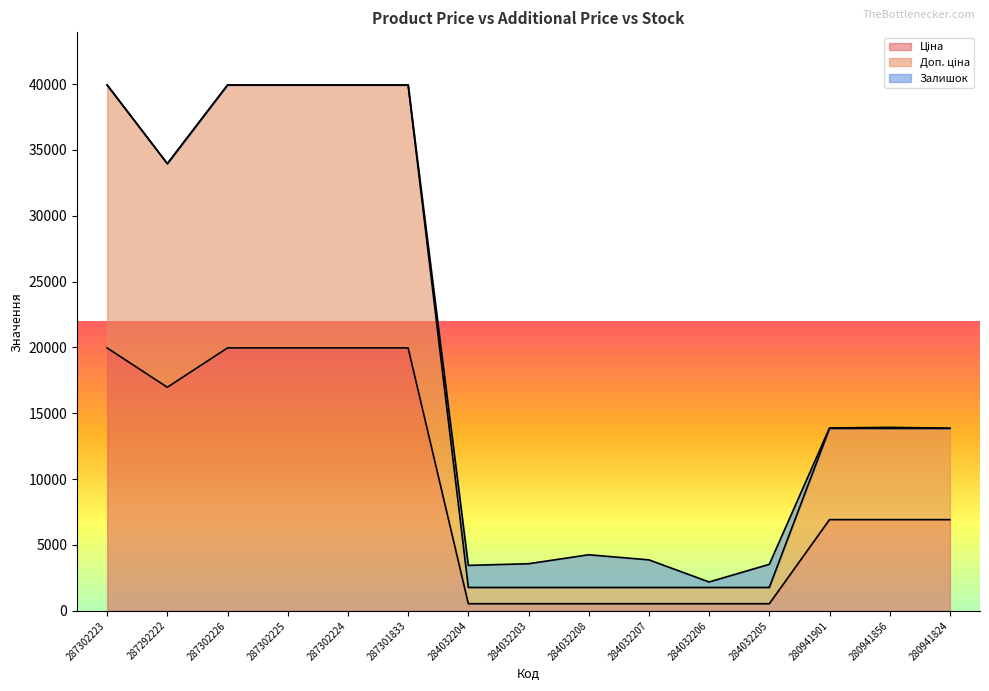

What position from the right is 280941856?

2